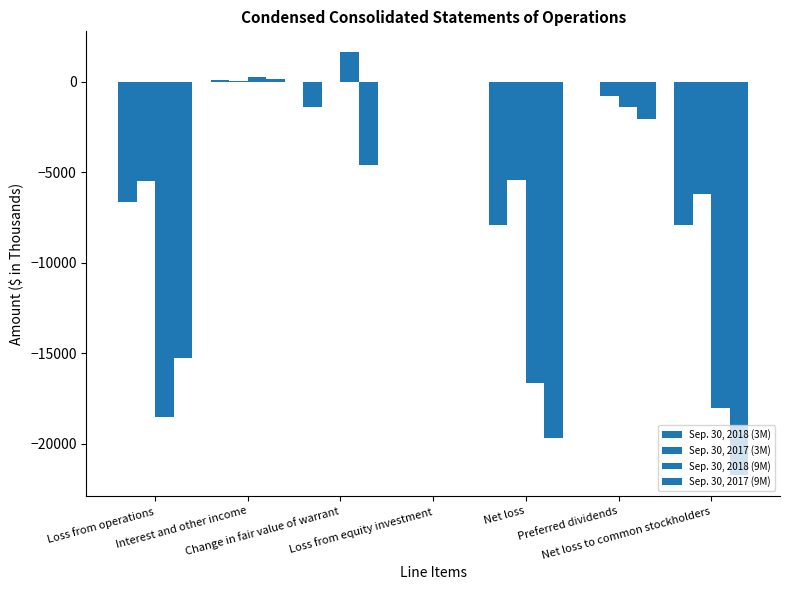

What is the minimum value shown in the chart?

-21735